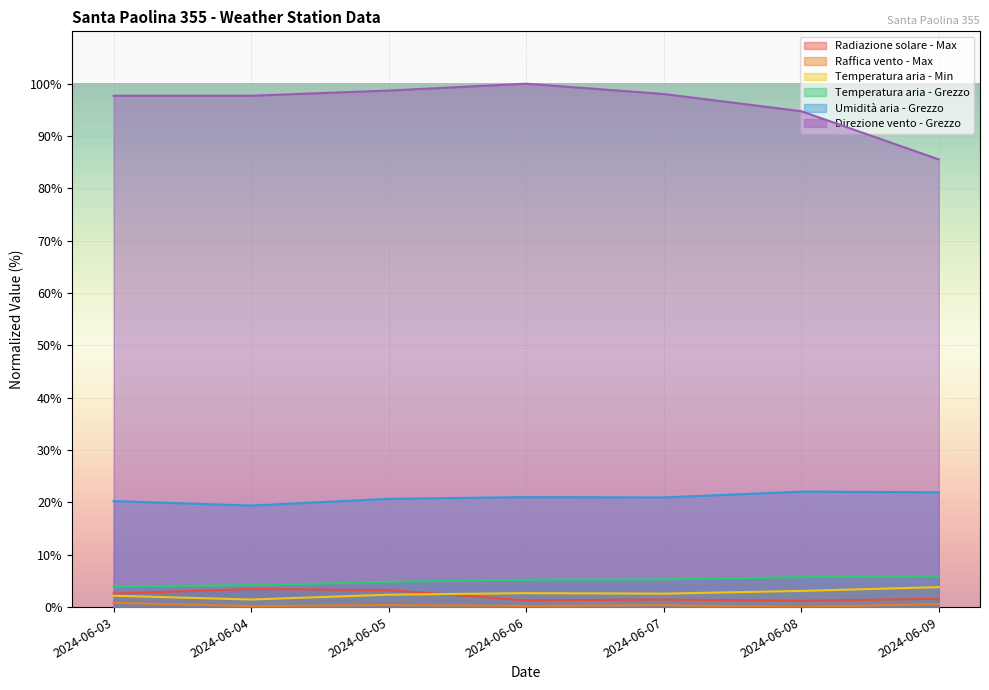

True or false: Raffica vento - Max and Umidità aria - Grezzo intersect in this chart.

False